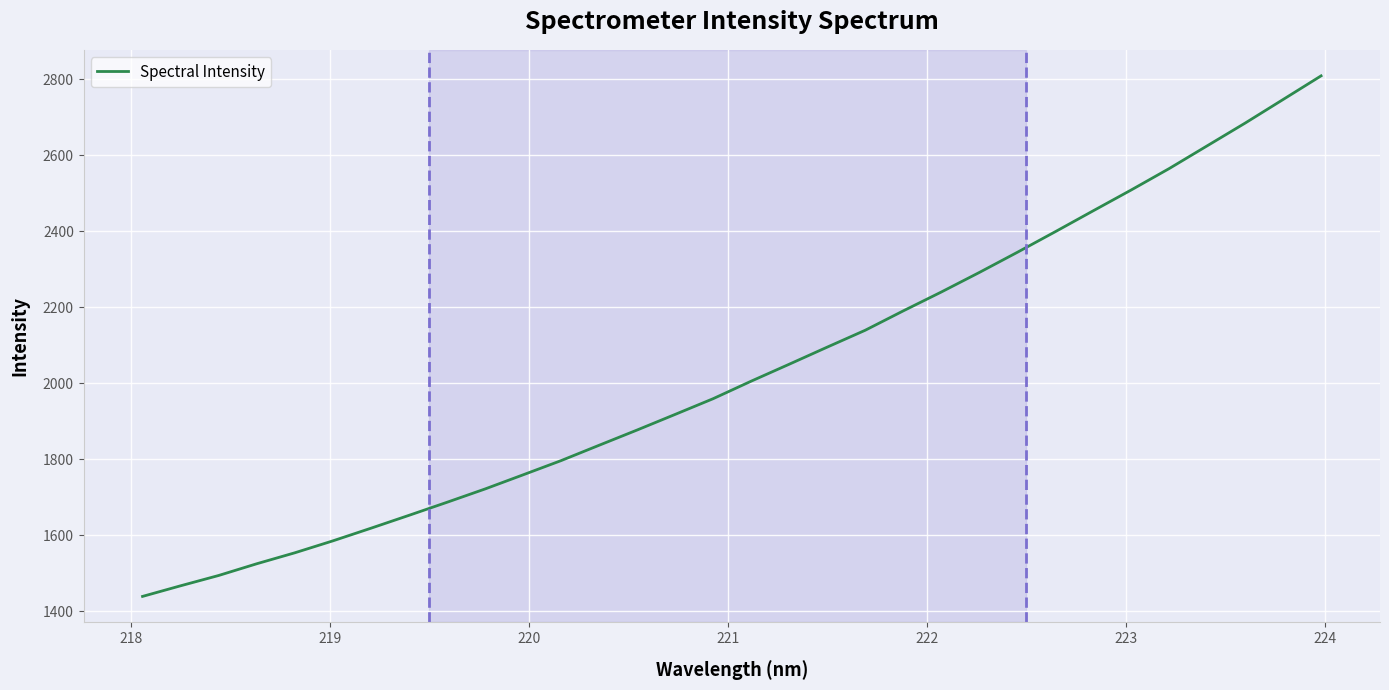

What is the difference between the maximum and minimum values?

1370.0